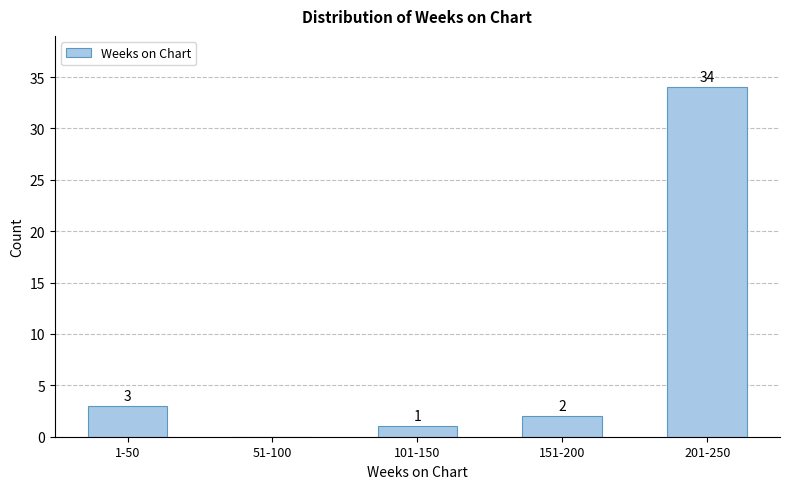

What is the sum of all values?

40